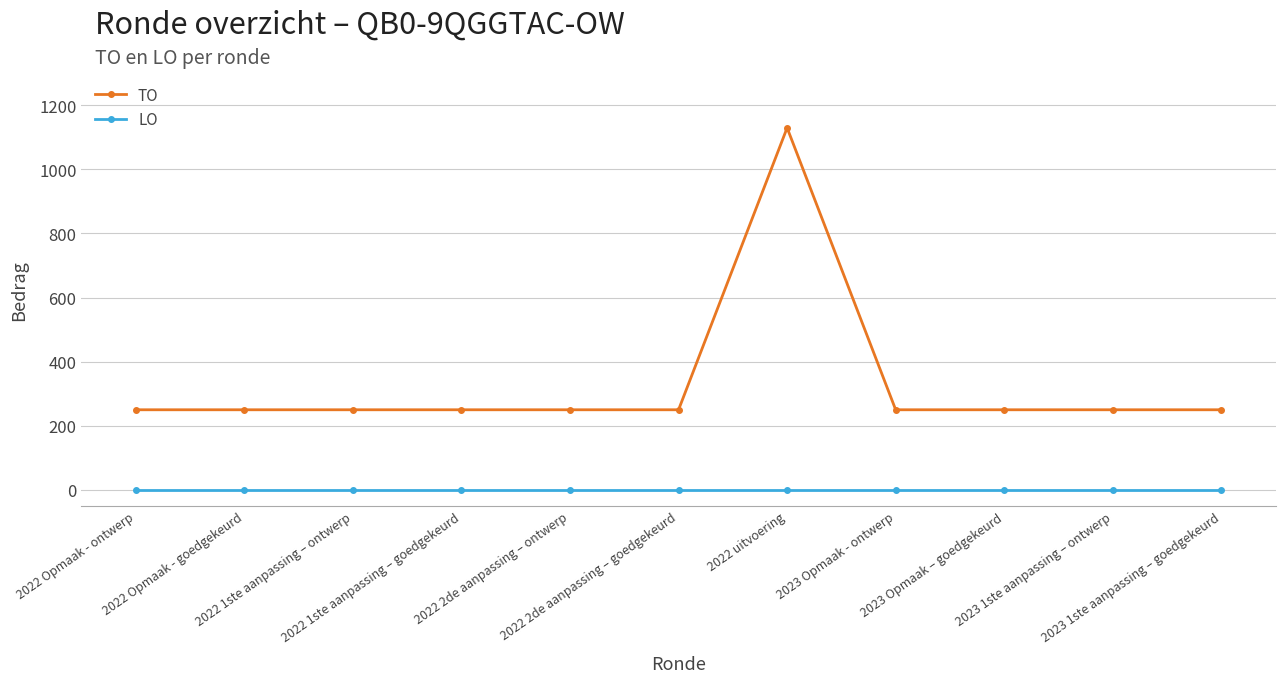

Is the value of TO at 2023 1ste aanpassing – ontwerp greater than the value of LO at 2022 2de aanpassing – goedgekeurd?

Yes